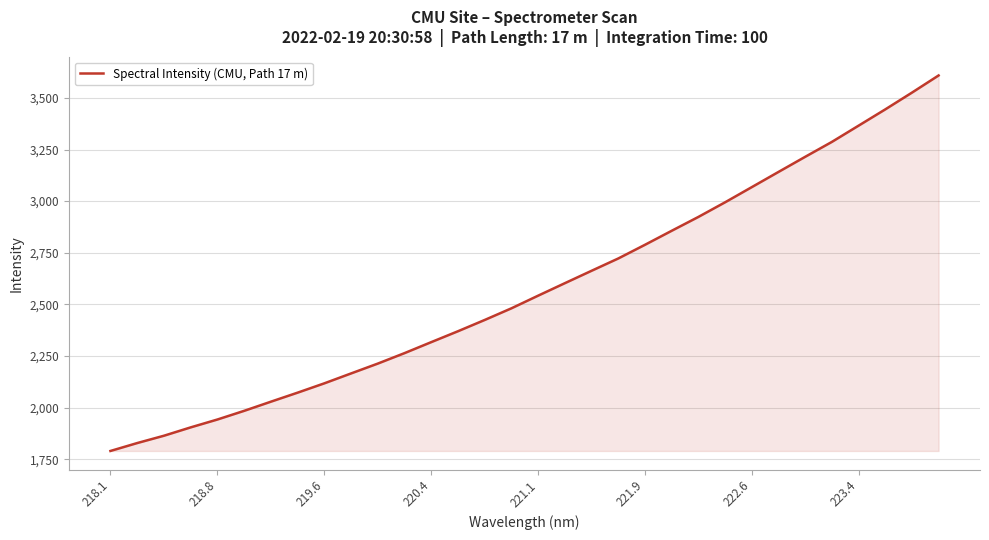

What is the maximum value shown in the chart?

3608.6